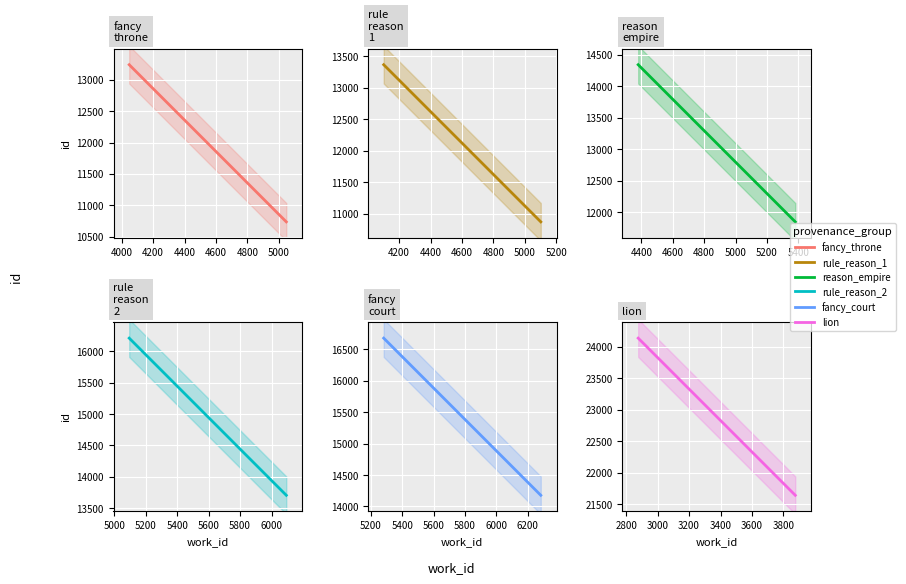

How many data points in fancy_throne are less than 11988?

1